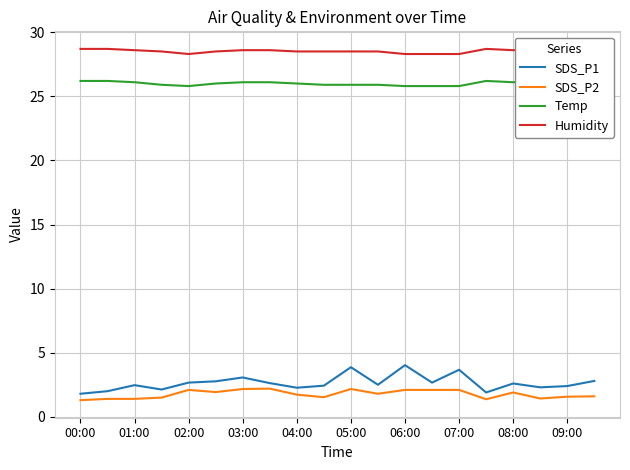

The value of SDS_P1 at 09:00 is 2.4. True or false?

True